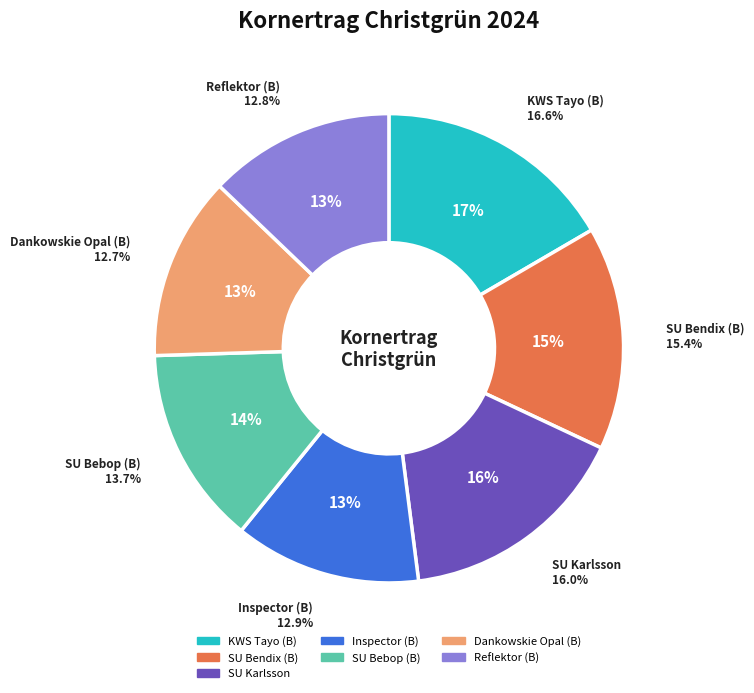

Count the number of slices in the pie.

7